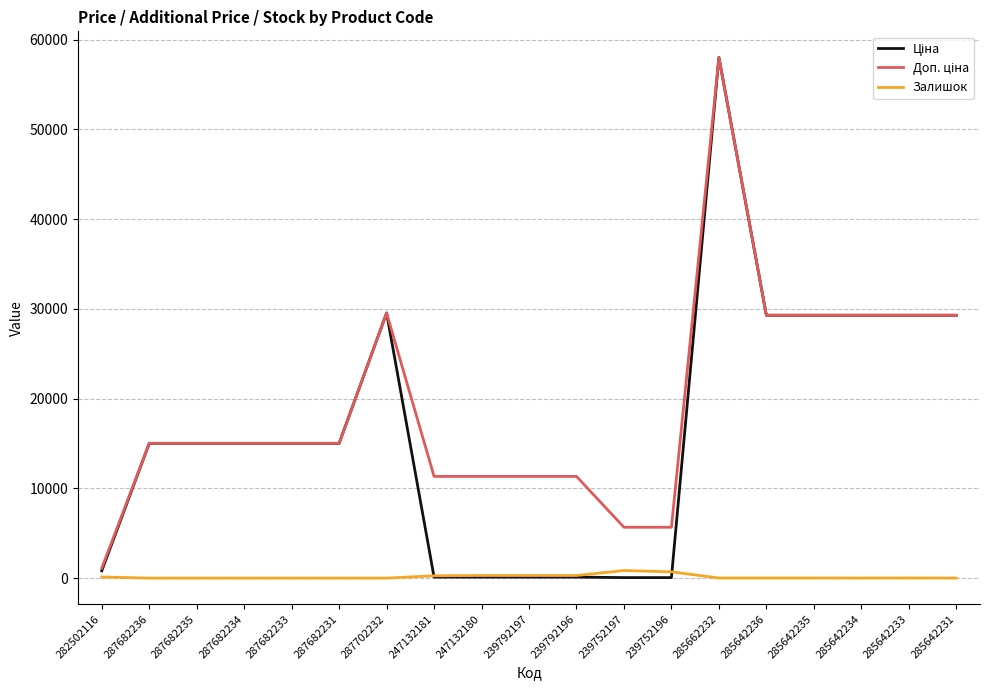

What is the maximum value shown in the chart?

58037.0